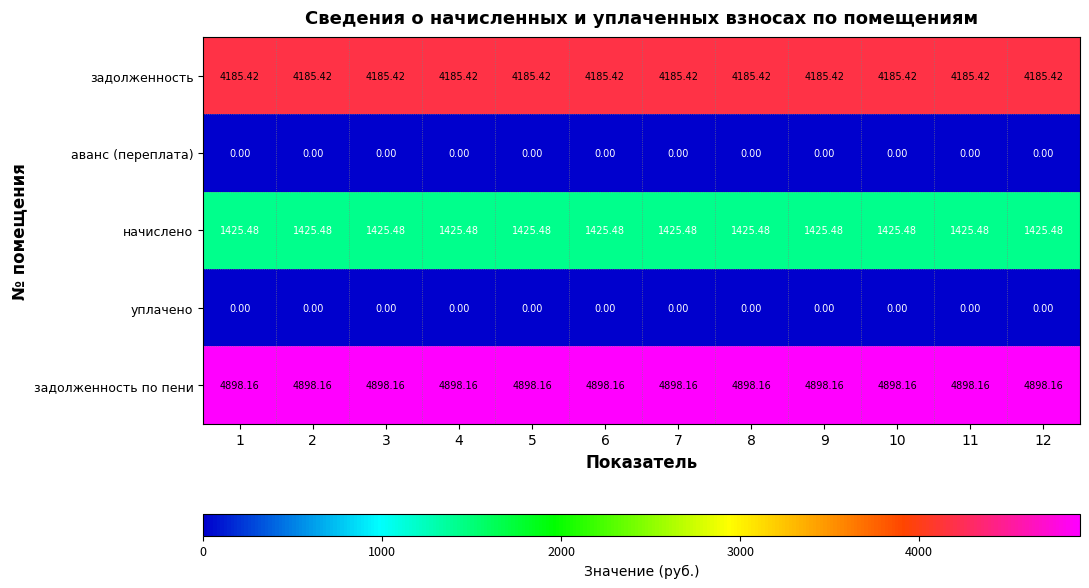

Which series has the largest total across all categories?

задолженность по пени